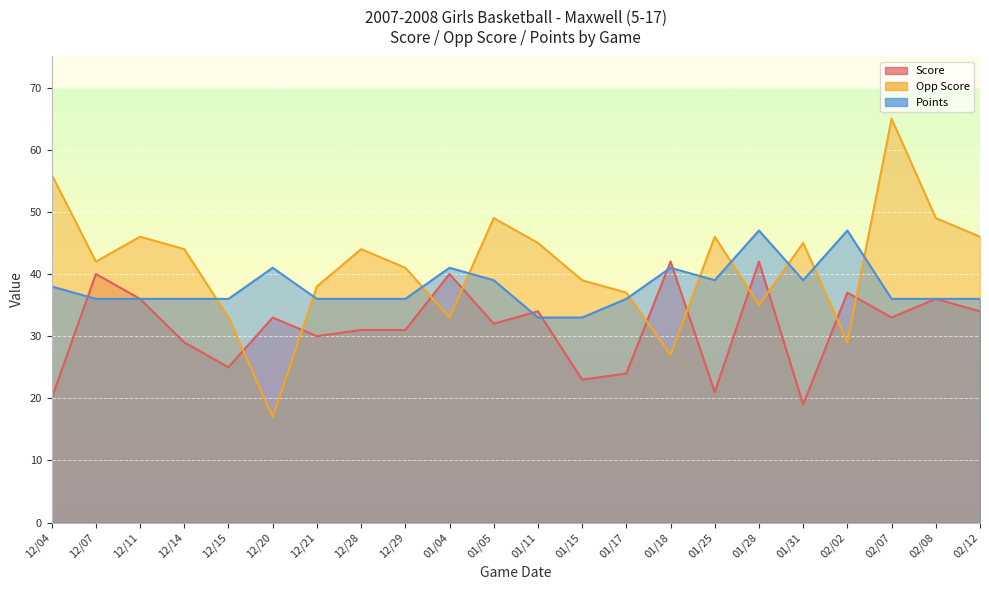

What is the label of the 4th point from the left?

12/14